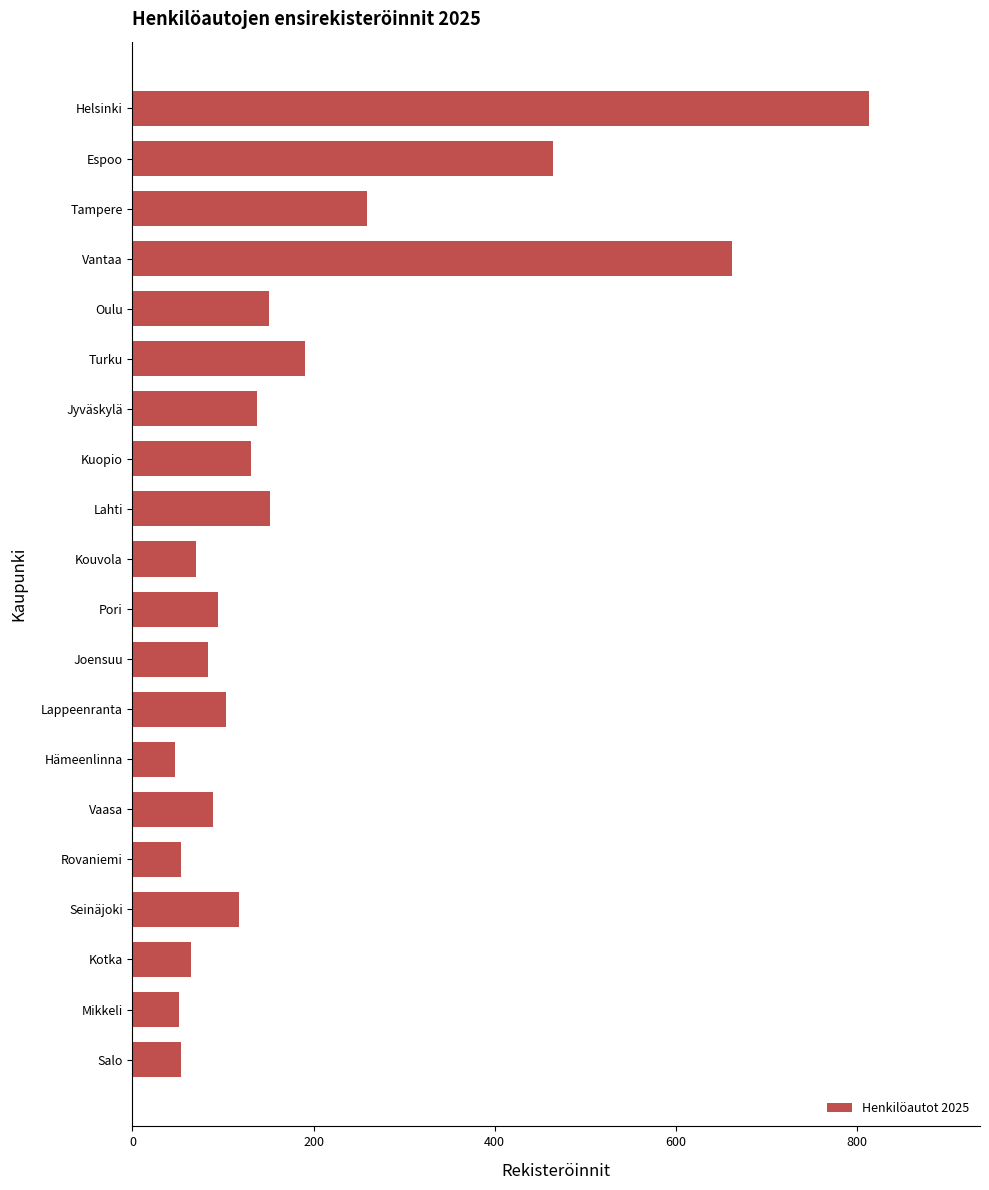

What is the value of the 20th bar from the top?

54